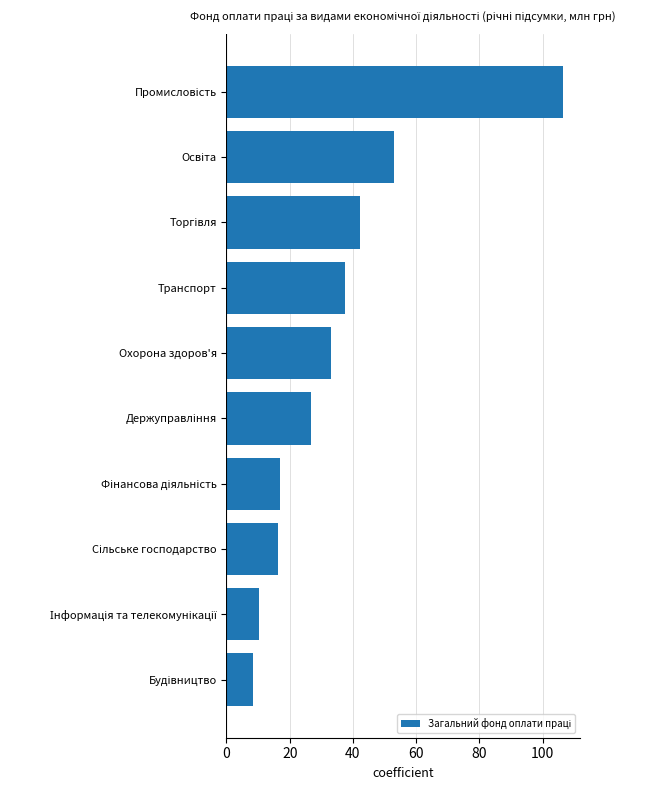

What is the minimum value shown in the chart?

8.4